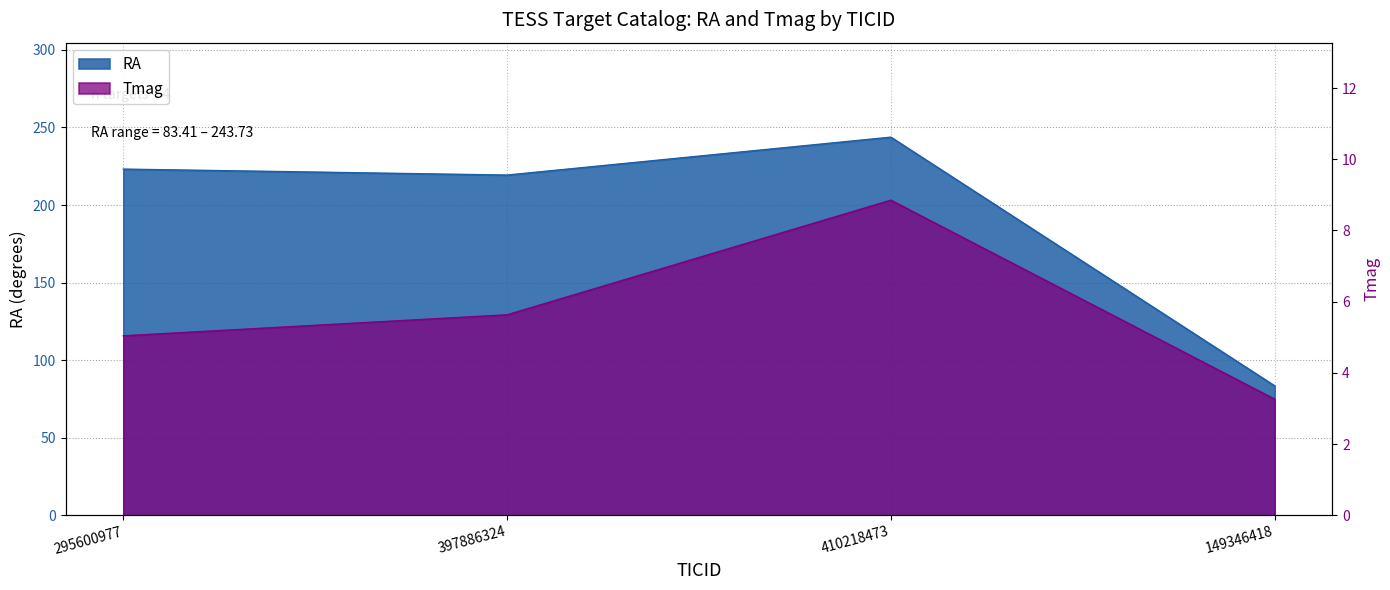

What is the minimum value for RA?

83.4